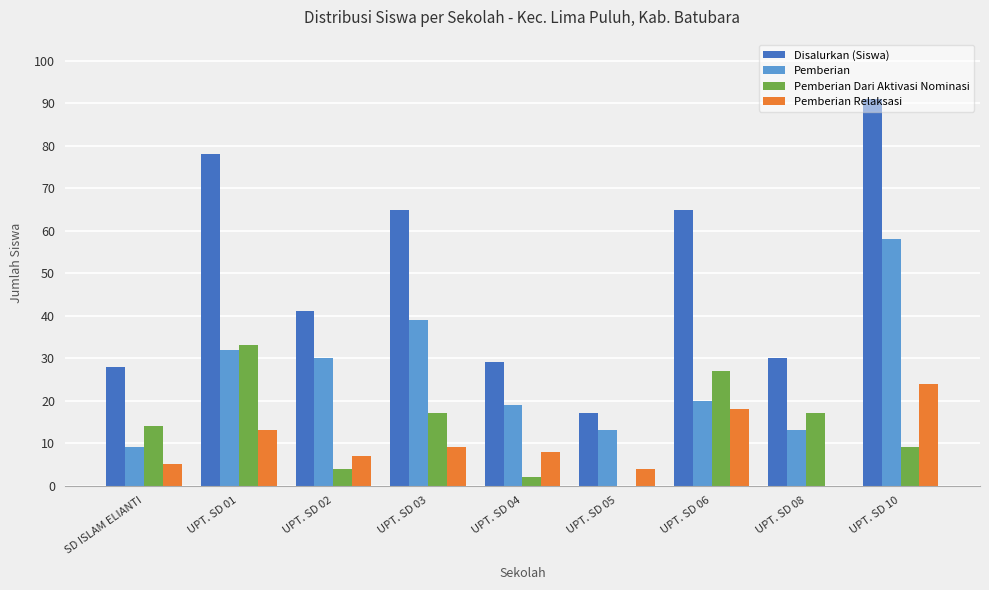

True or false: Disalurkan (Siswa) has a value of 29 at UPT. SD 04.

True